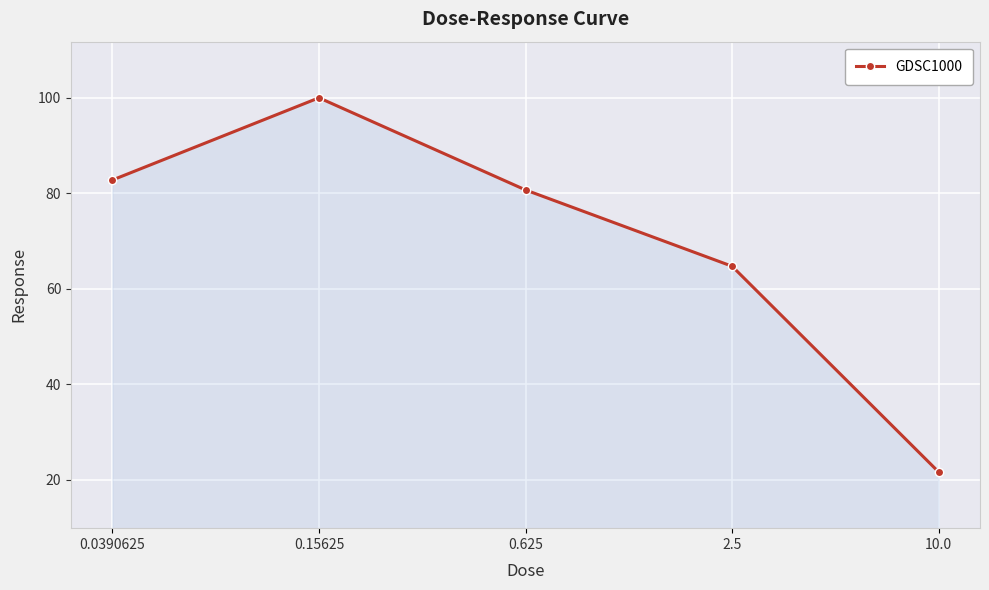

Where does the data first go above 80?

0.0390625